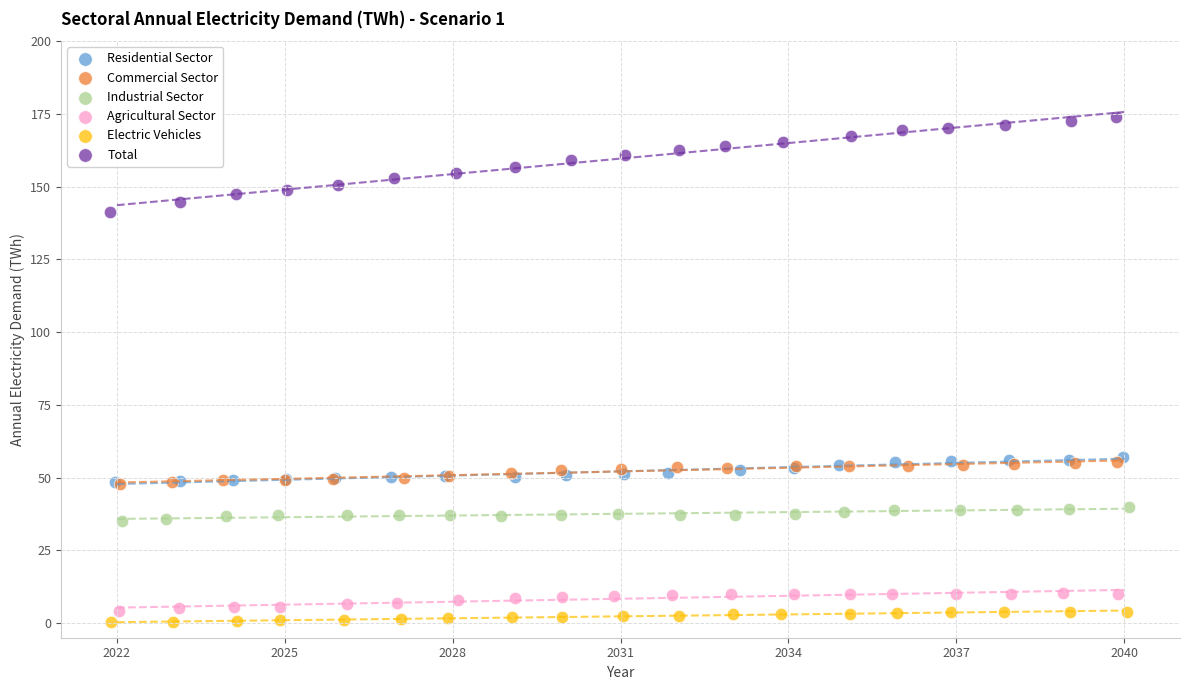

Which series reaches the maximum Y coordinate?

Total